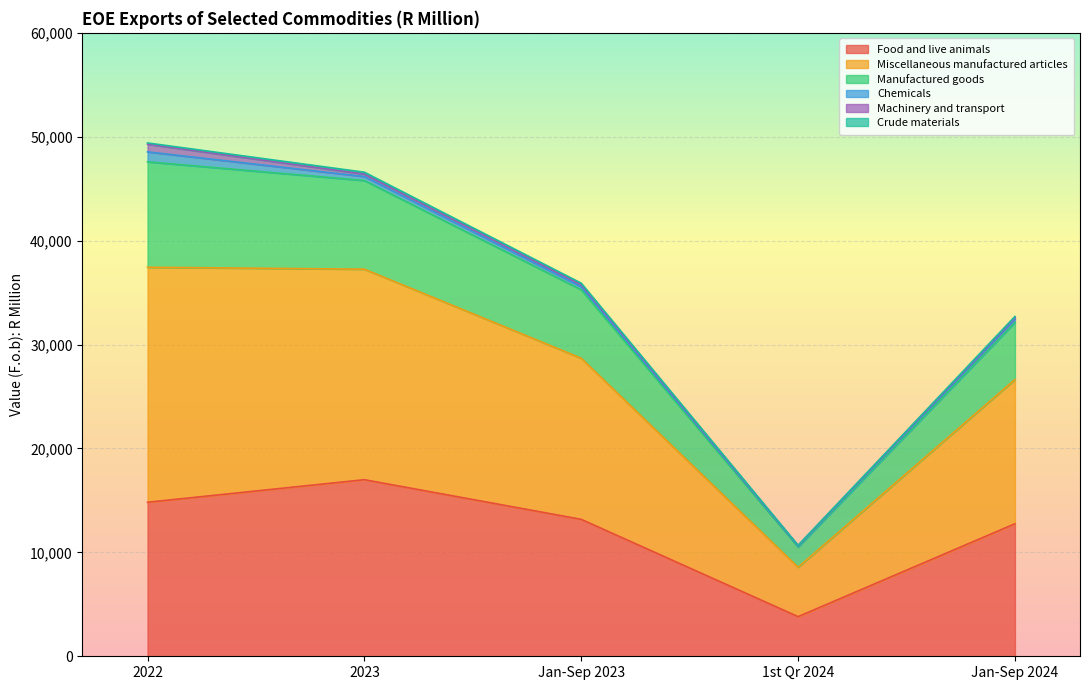

What is the label of the 3rd point from the right?

Jan-Sep 2023